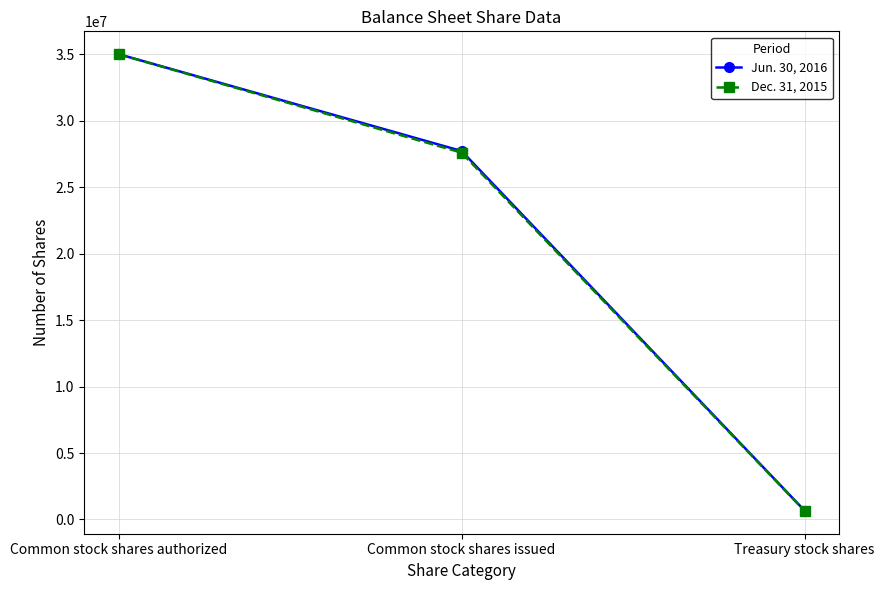

At how many categories does at least one series exceed 5709907?

2